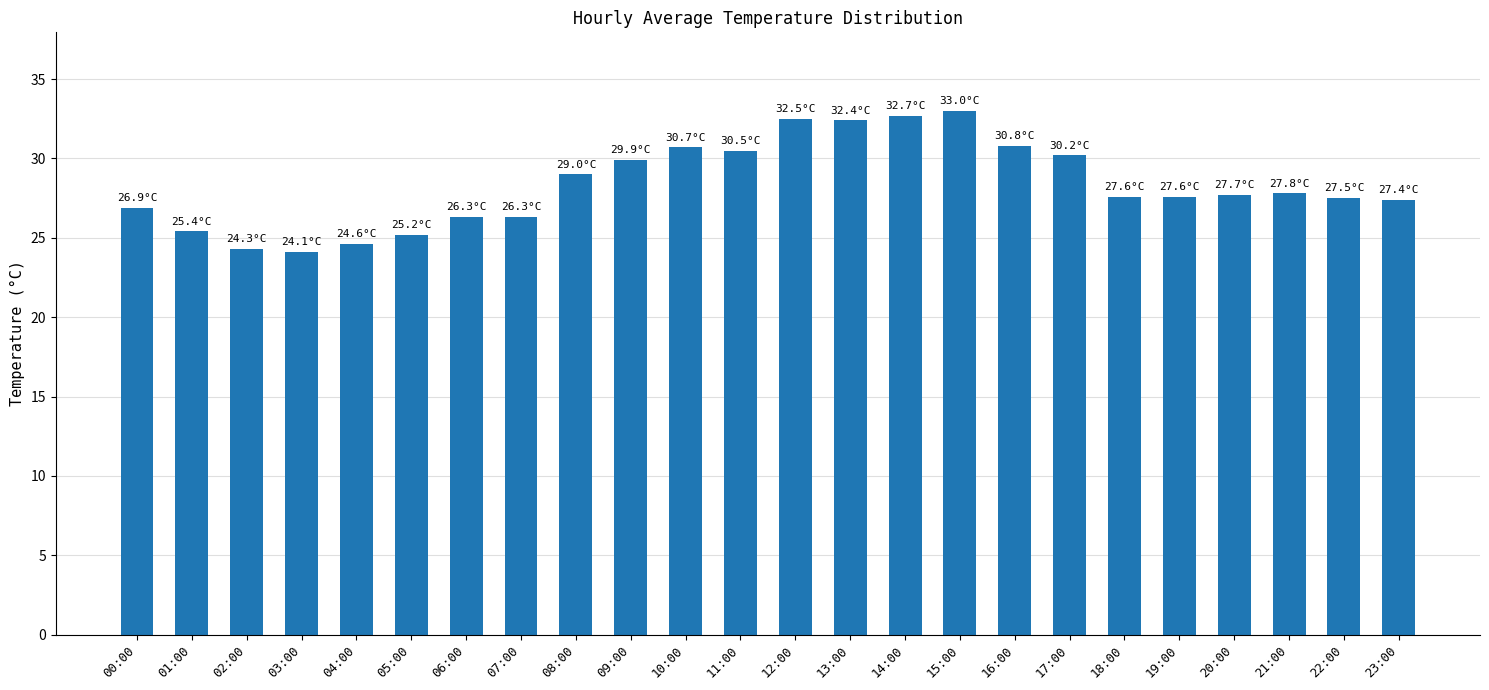

What is the value of the 16th bar from the left?

33.0